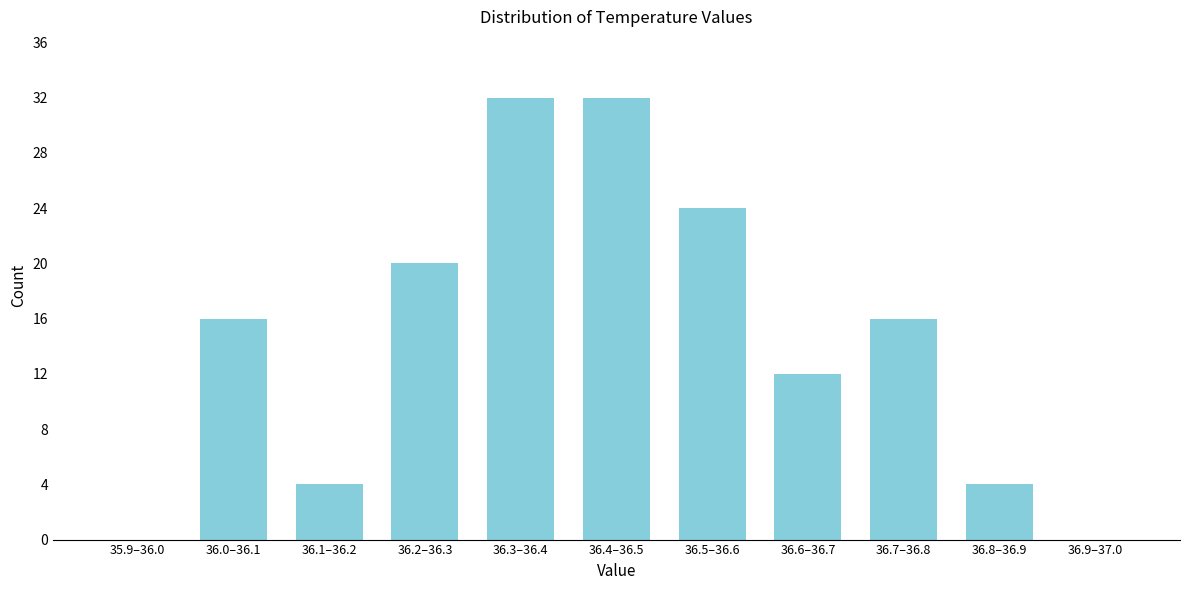

Reading left to right, list all the values displayed in this chart.

35.9–36.0=0	36.0–36.1=16	36.1–36.2=4	36.2–36.3=20	36.3–36.4=32	36.4–36.5=32	36.5–36.6=24	36.6–36.7=12	36.7–36.8=16	36.8–36.9=4	36.9–37.0=0